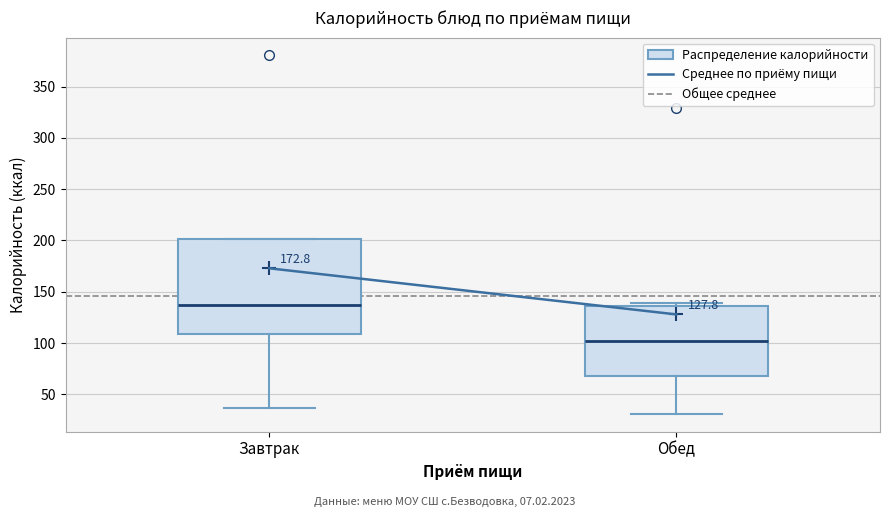

Comparing the boxes themselves (not the whiskers), which one is the tallest?

Завтрак